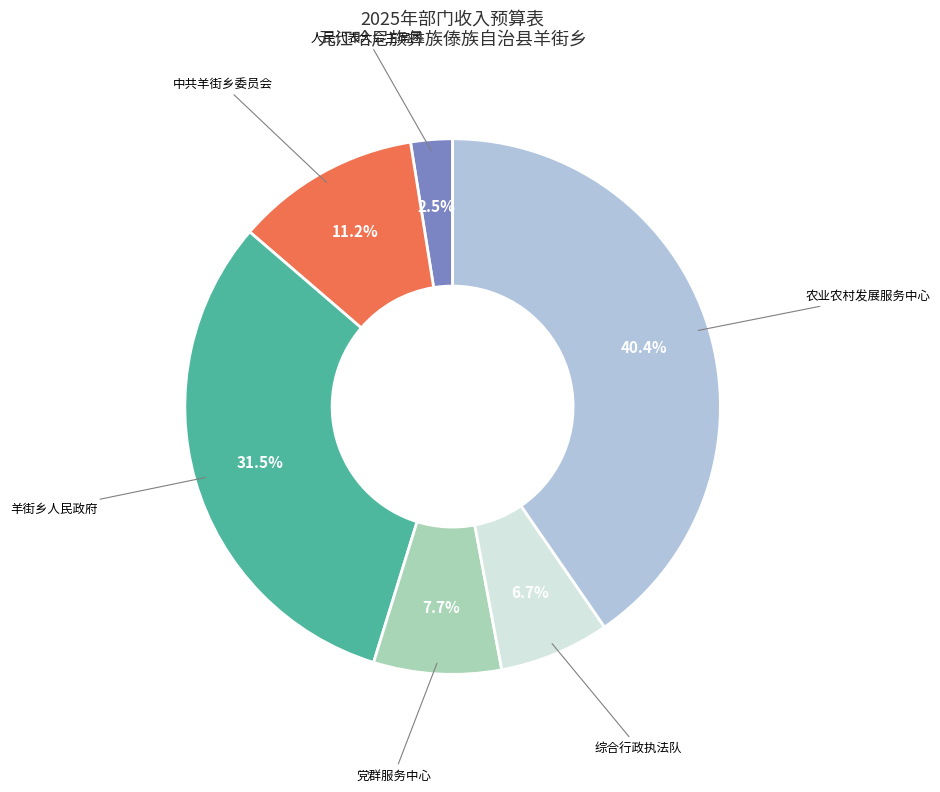

Does any single category account for the majority?

No